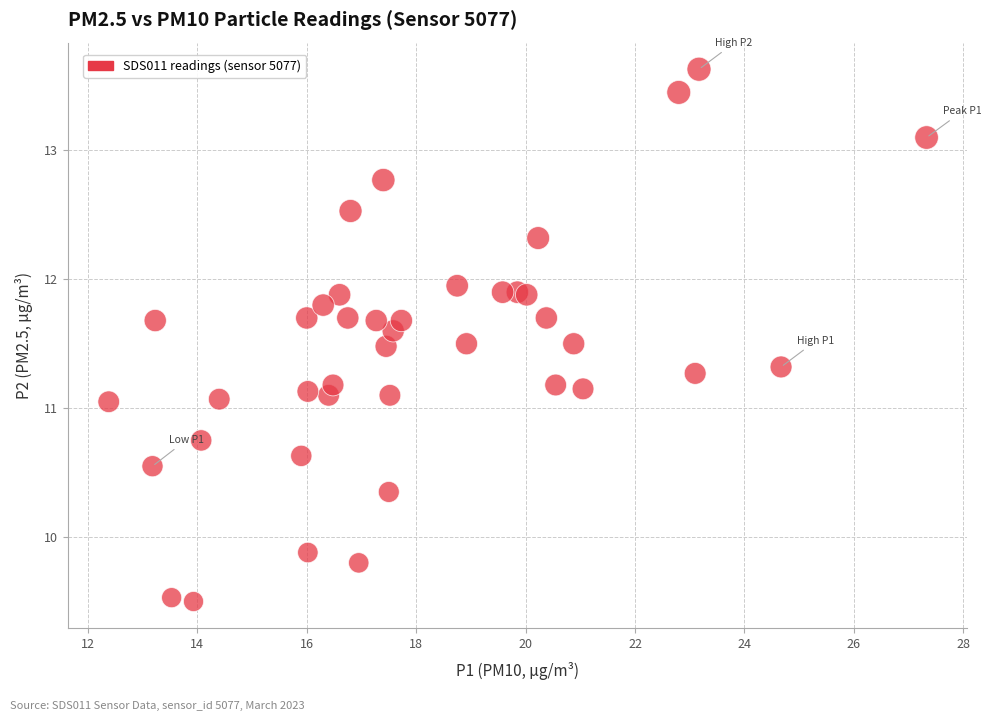

What is the range of Y values (max minus min)?

4.1